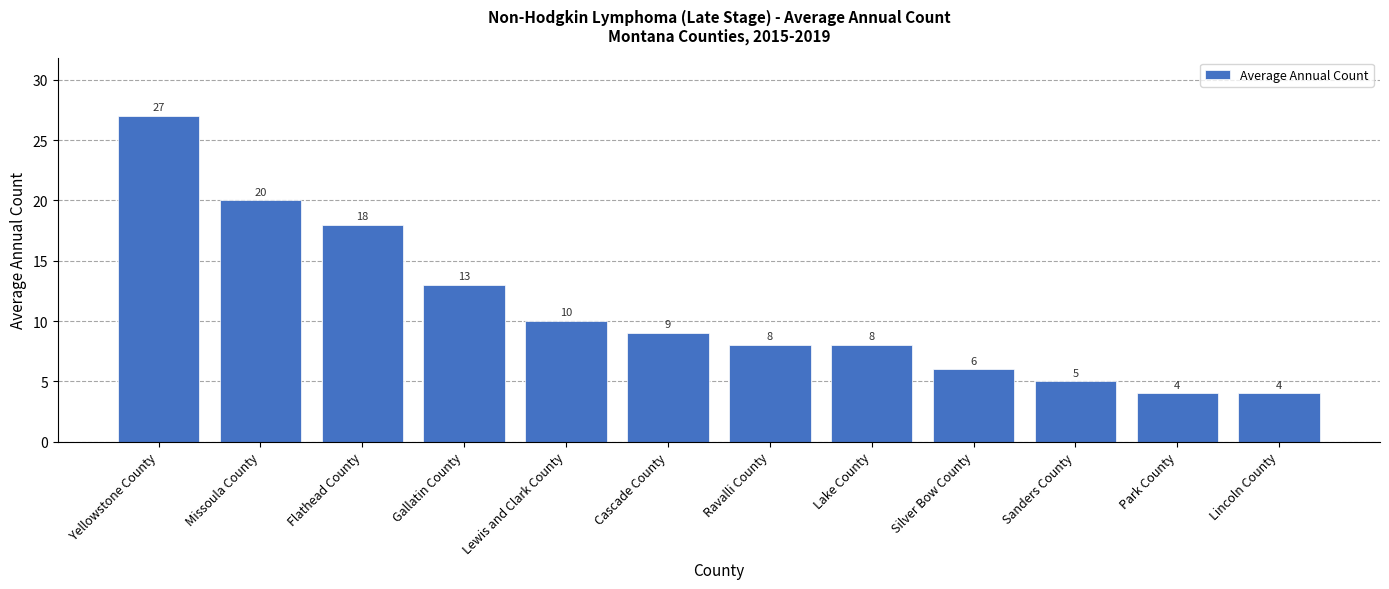

What is the average value?

11